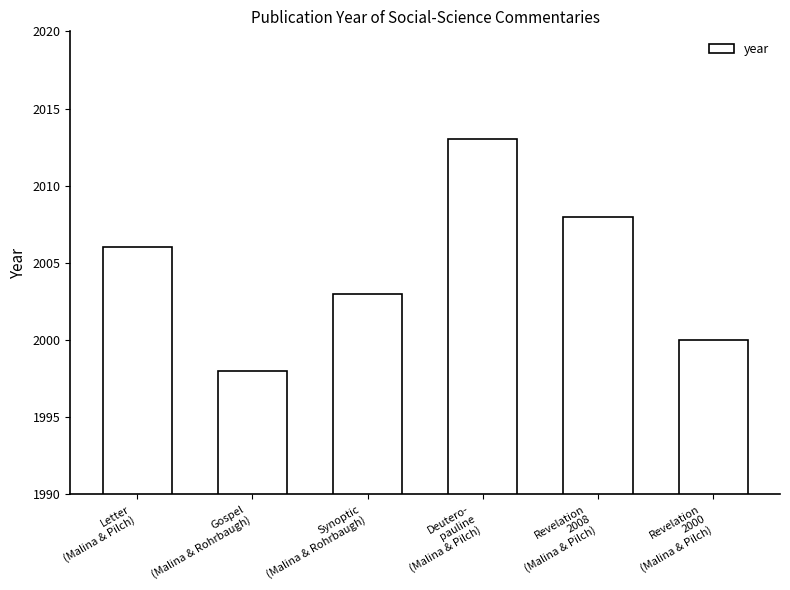

Approximately how many times larger is the value at Letter
(Malina & Pilch) compared to Synoptic
(Malina & Rohrbaugh)?

1.0